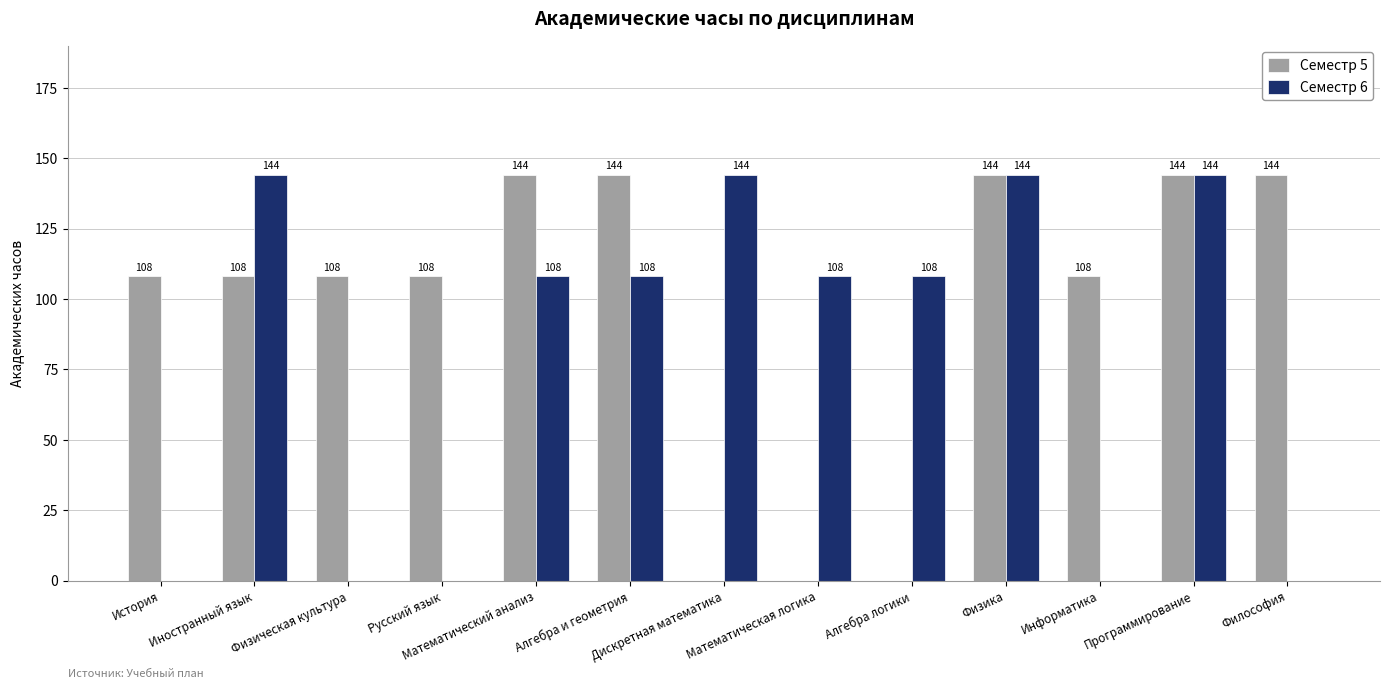

How many Семестр 6 values are between 0 and 144?

13